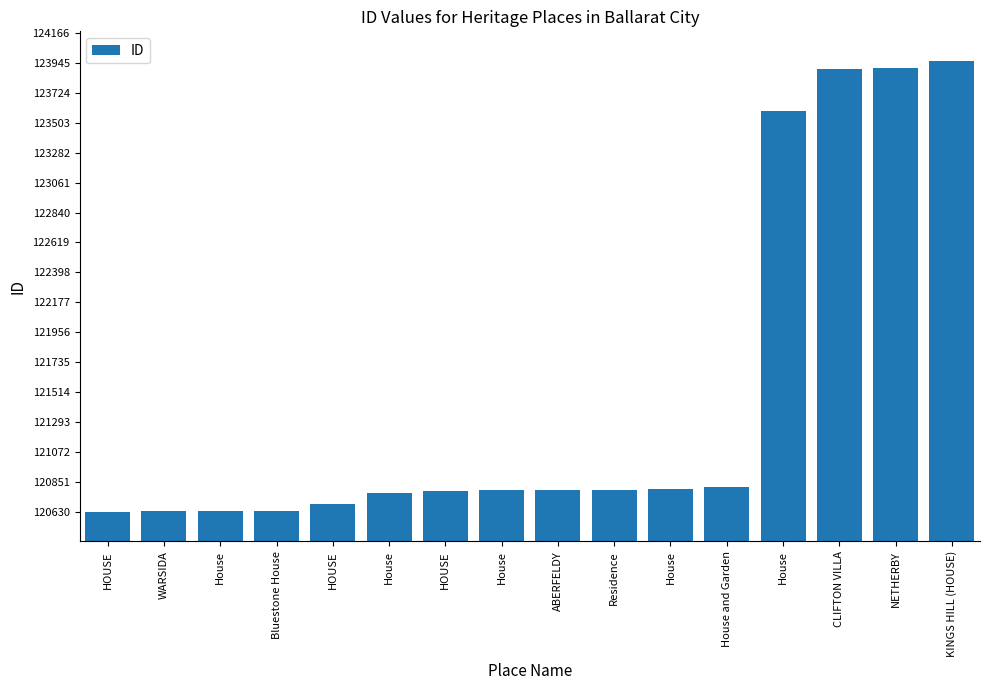

How many data points does each series have?

16